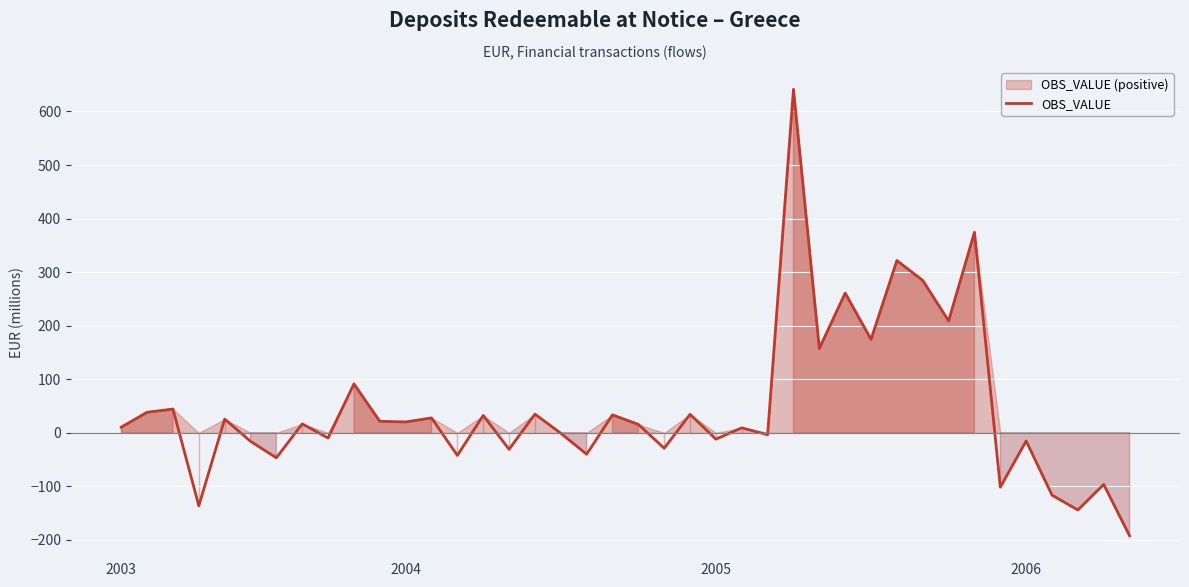

What is the greatest value displayed?

641.4